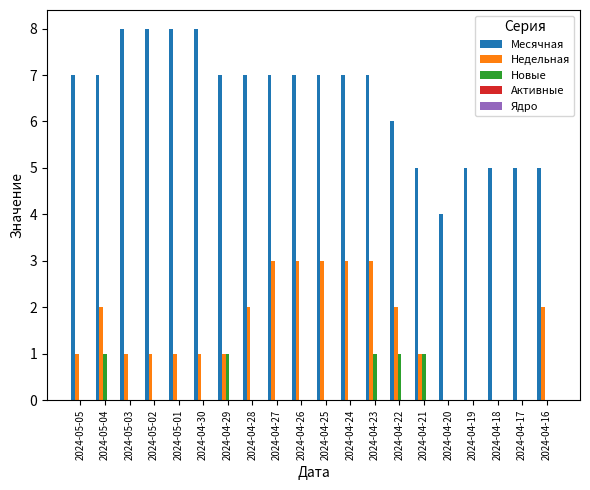

The value of Новые at 2024-05-05 is 0. True or false?

True